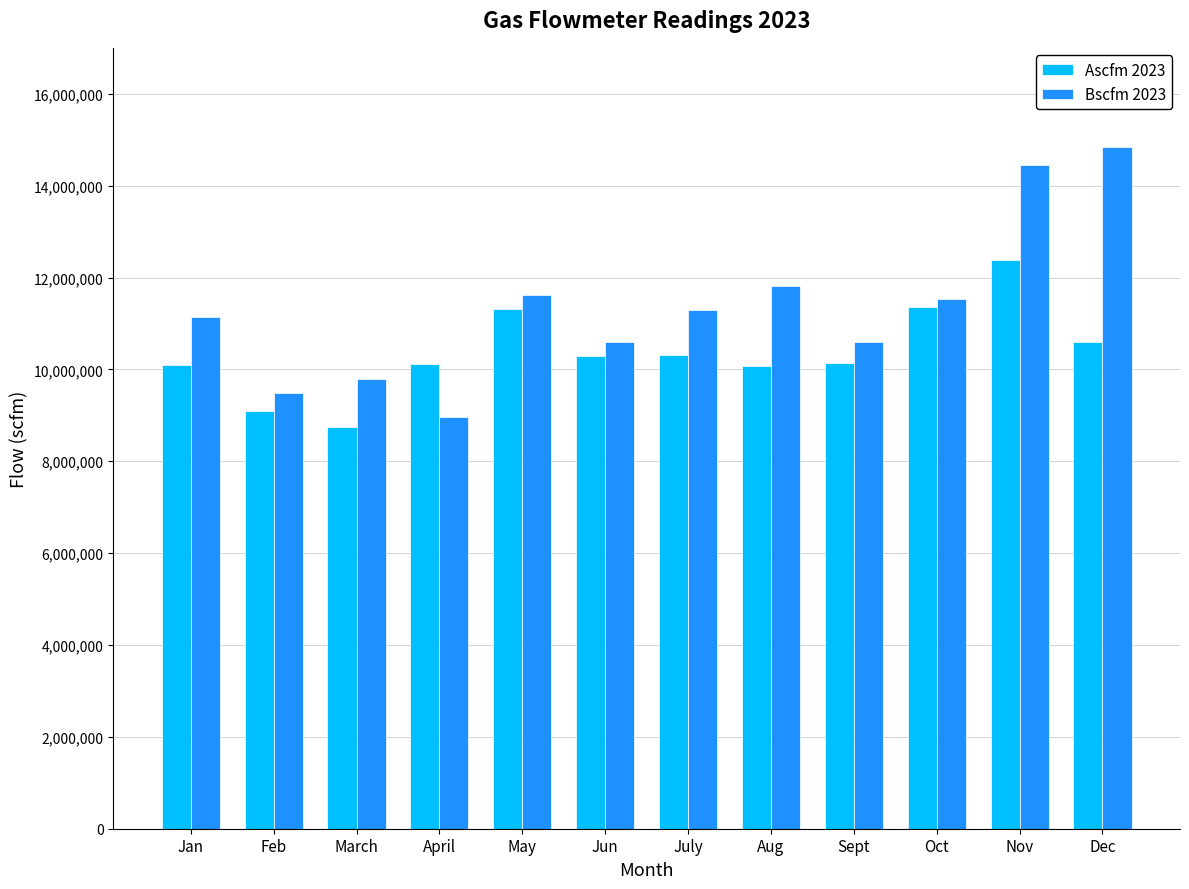

What is the difference between the Ascfm 2023 values at Jun and May?

1031567